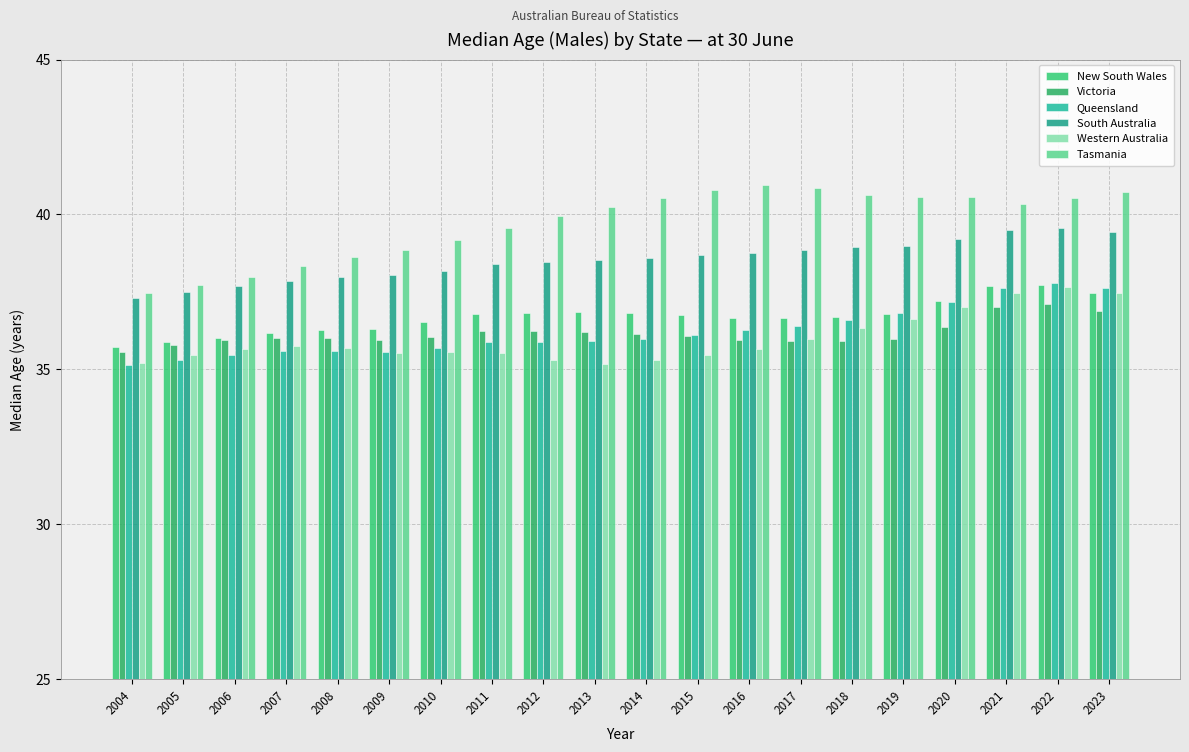

At how many categories does at least one series exceed 35?

20